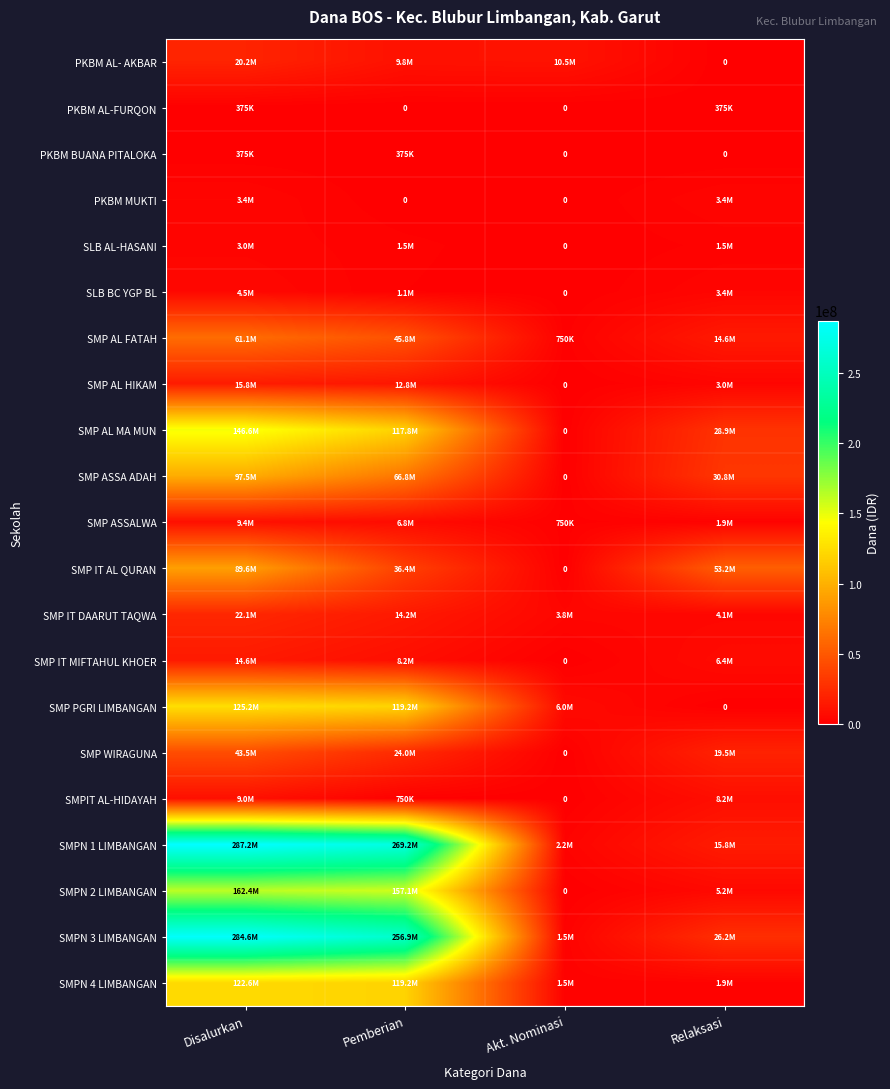

What is the approximate value of PKBM MUKTI at Disalurkan?

3375000